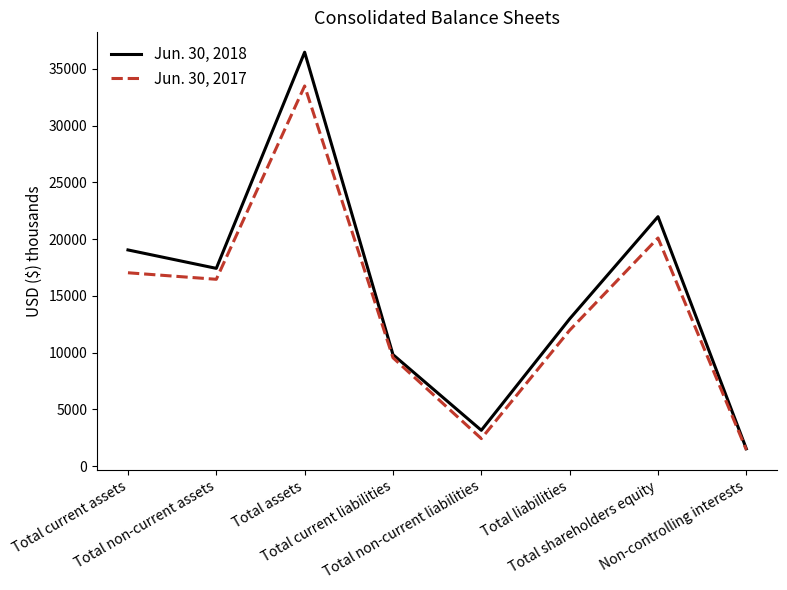

What are all the series names shown in the legend?

Jun. 30, 2018, Jun. 30, 2017